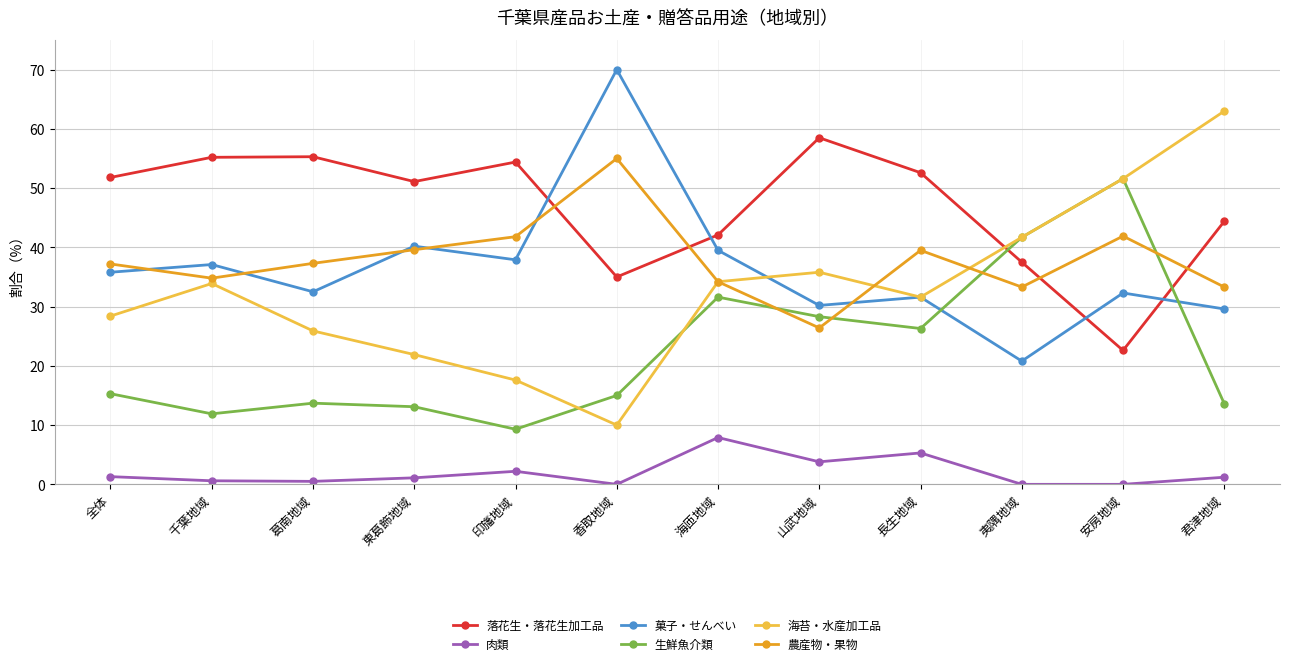

True or false: 落花生・落花生加工品 has more than 2 points higher than both neighbors.

True